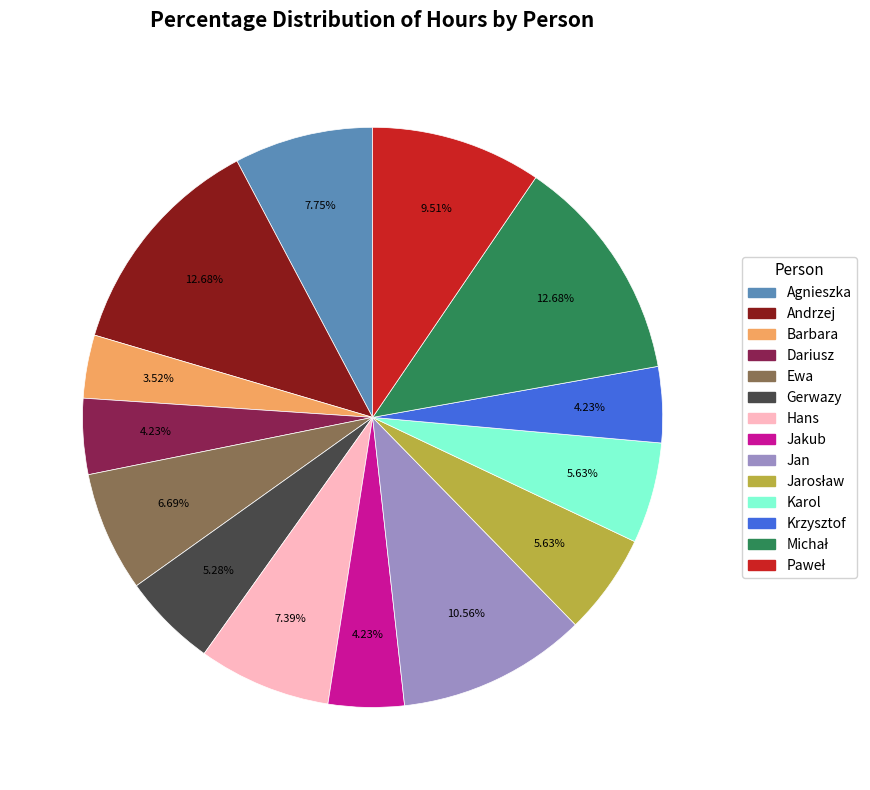

How many segments does this pie chart have?

14